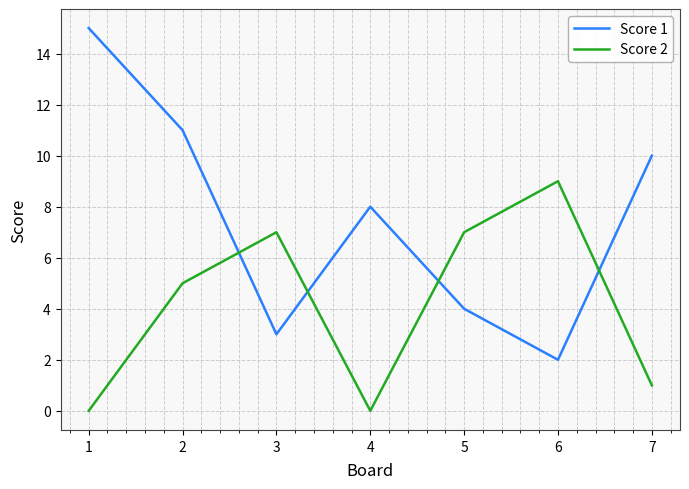

Where is Score 1 nearest to the value 8?

4